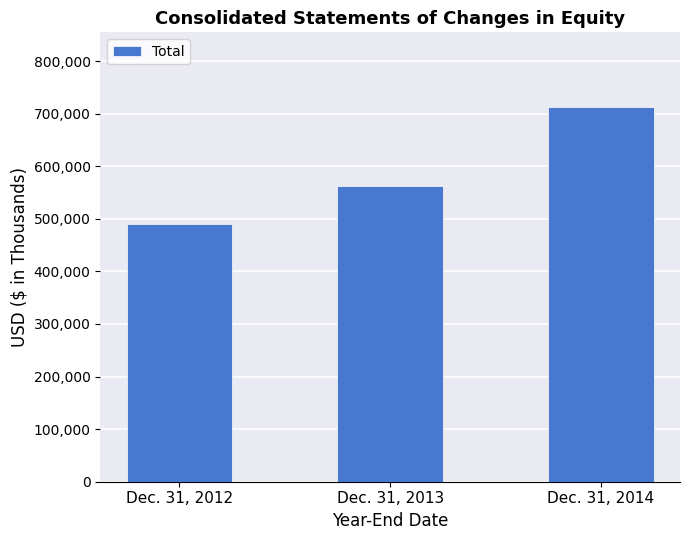

What is the greatest value displayed?

712233